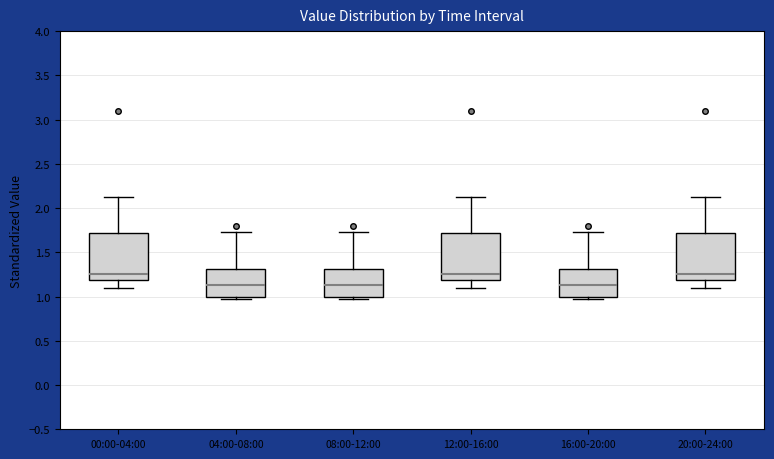

Where does the median line of the box for 20:00-24:00 sit on the y-axis? The values are not printed on the chart, so give them approximately, as read against the axis.

1.25